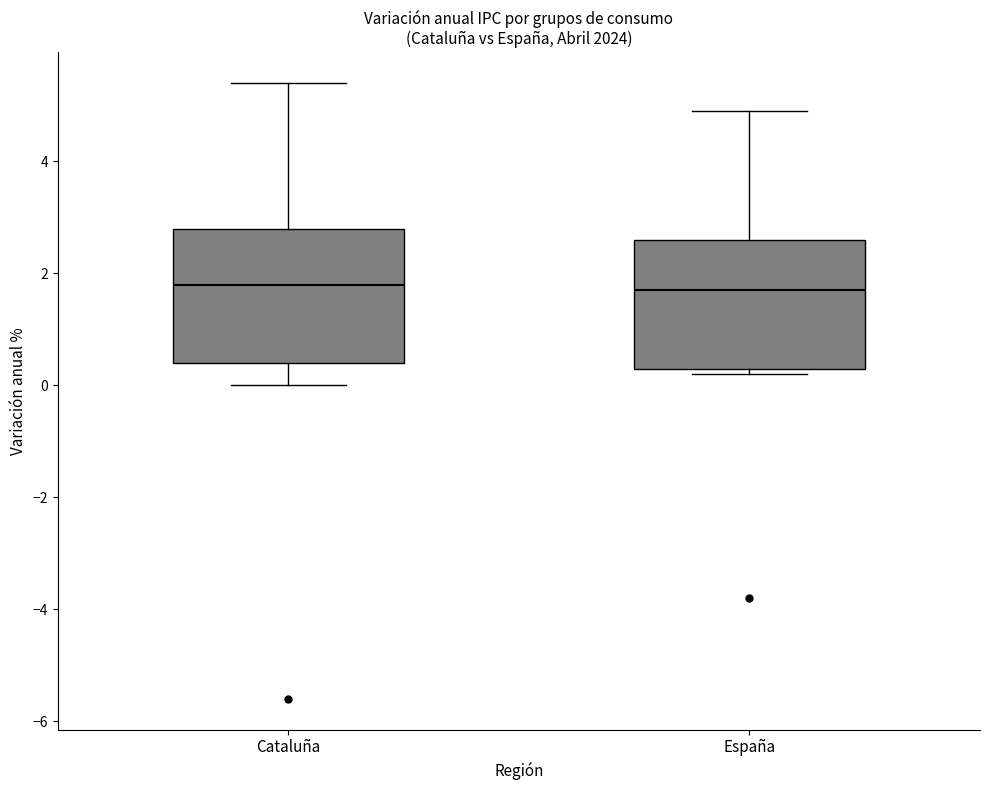

Reading left to right, read every box against the y-axis: the position of its median line, the range the box covers, and the ends of its whiskers. The values are not printed on the chart, so give them approximately, as read against the axis.

Cataluña: median 1.8, box 0.4 to 2.8, whiskers 0.0 to 5.4
España: median 1.8, box 0.4 to 2.6, whiskers 0.2 to 5.0